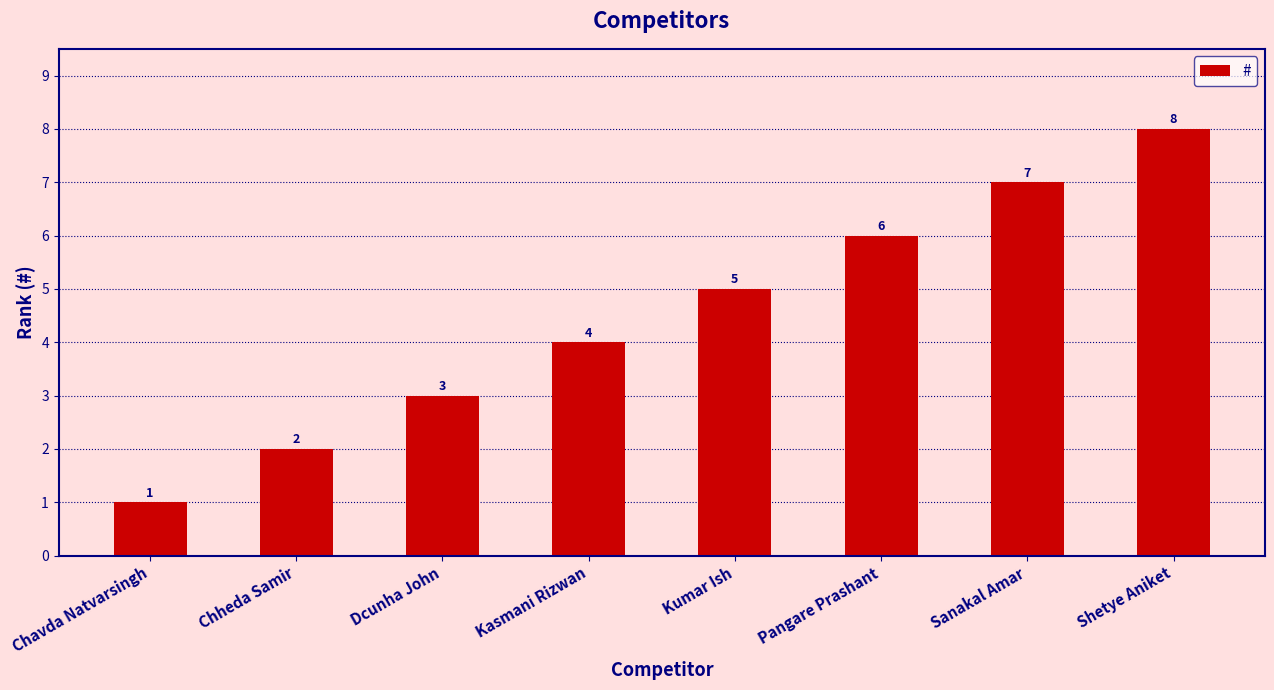

Reading left to right, list all the values displayed in this chart.

1	2	3	4	5	6	7	8